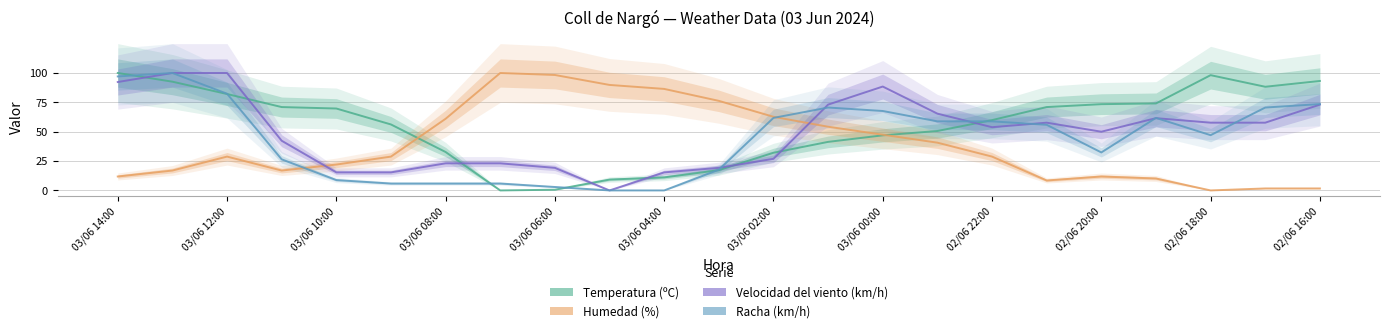

Rank the series at 13 from highest to lowest value.

Velocidad del viento (km/h), Racha (km/h), Humedad (%), Temperatura (ºC)